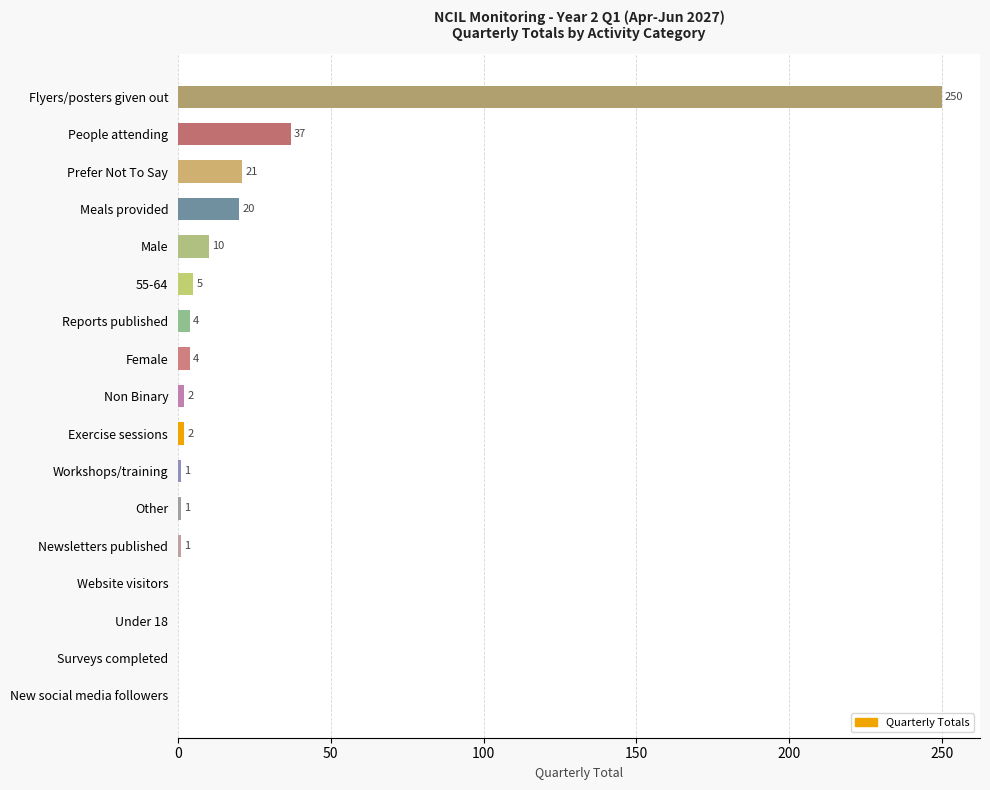

Are the bars grouped side by side (vs. stacked)?

No